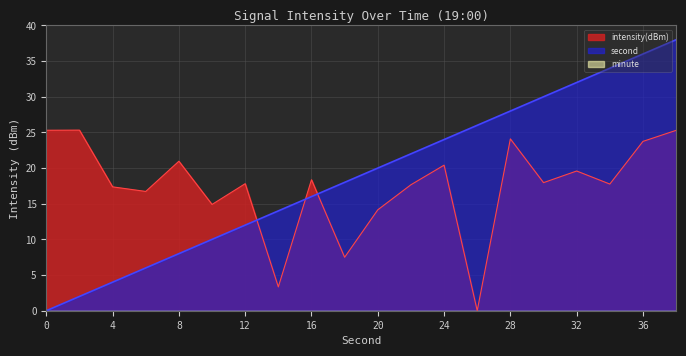

Where do second and intensity(dBm) first cross each other?

12 and 14